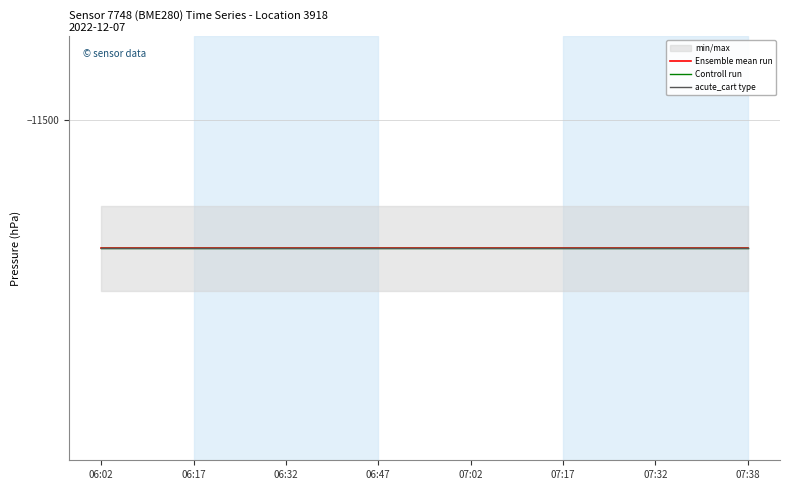

Which category has the lowest value in the temperature series?

06:02